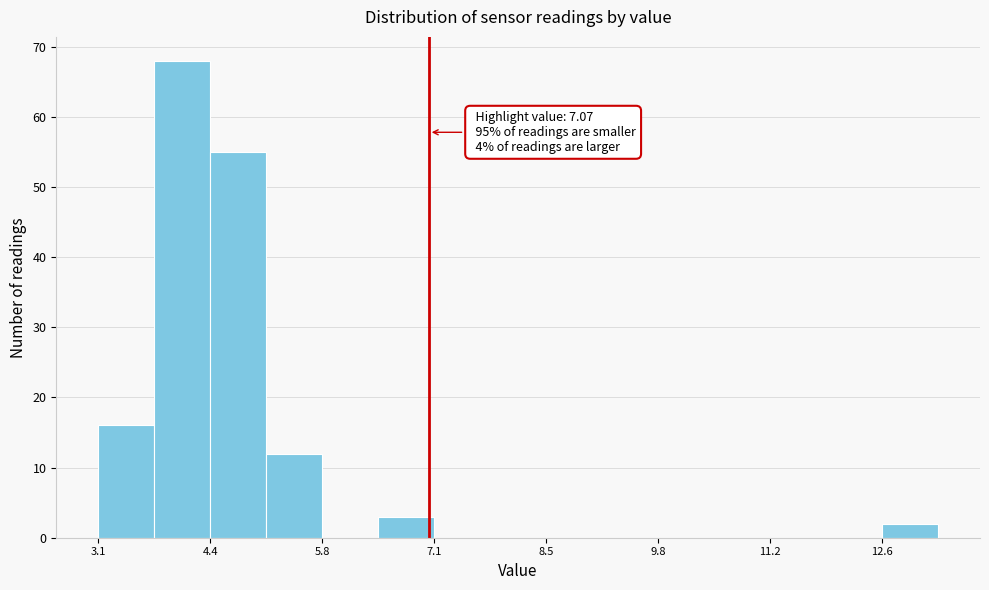

Read against the x-axis, roughly where is the centre of the tallest bar?

4.0